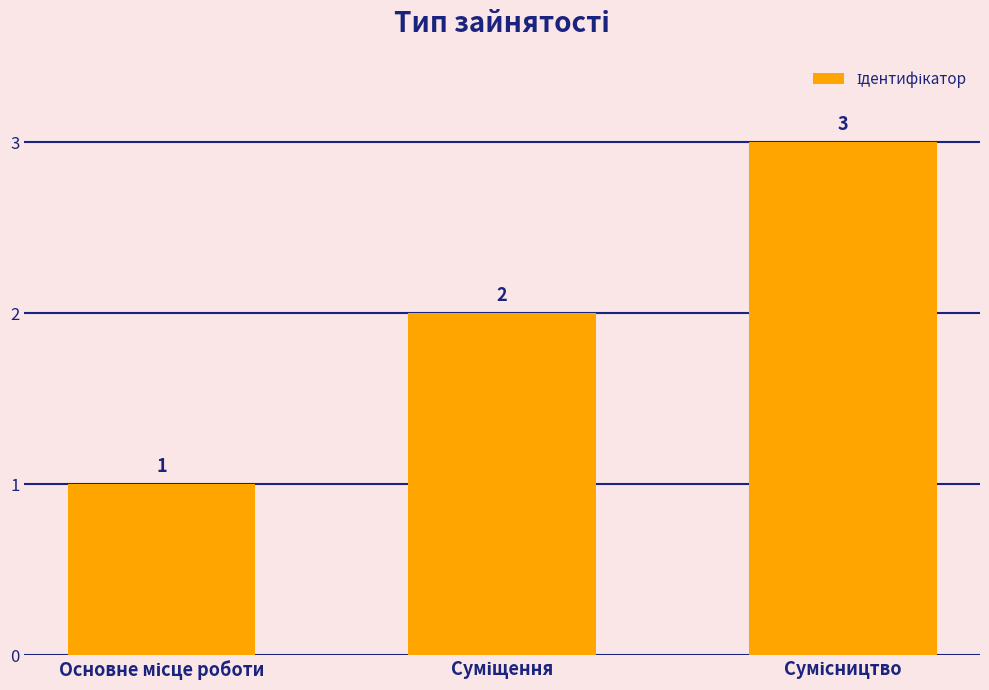

Count the values in the range 1 to 3.

3